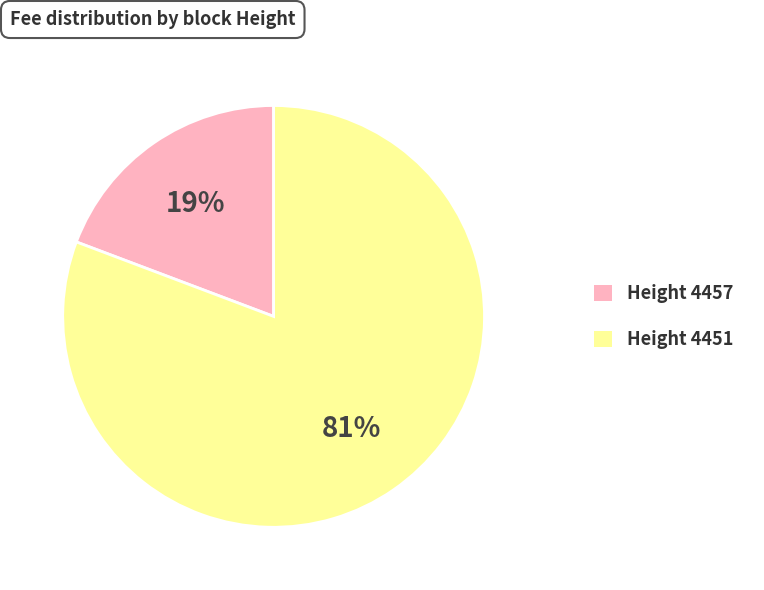

Does any single category account for the majority?

Yes